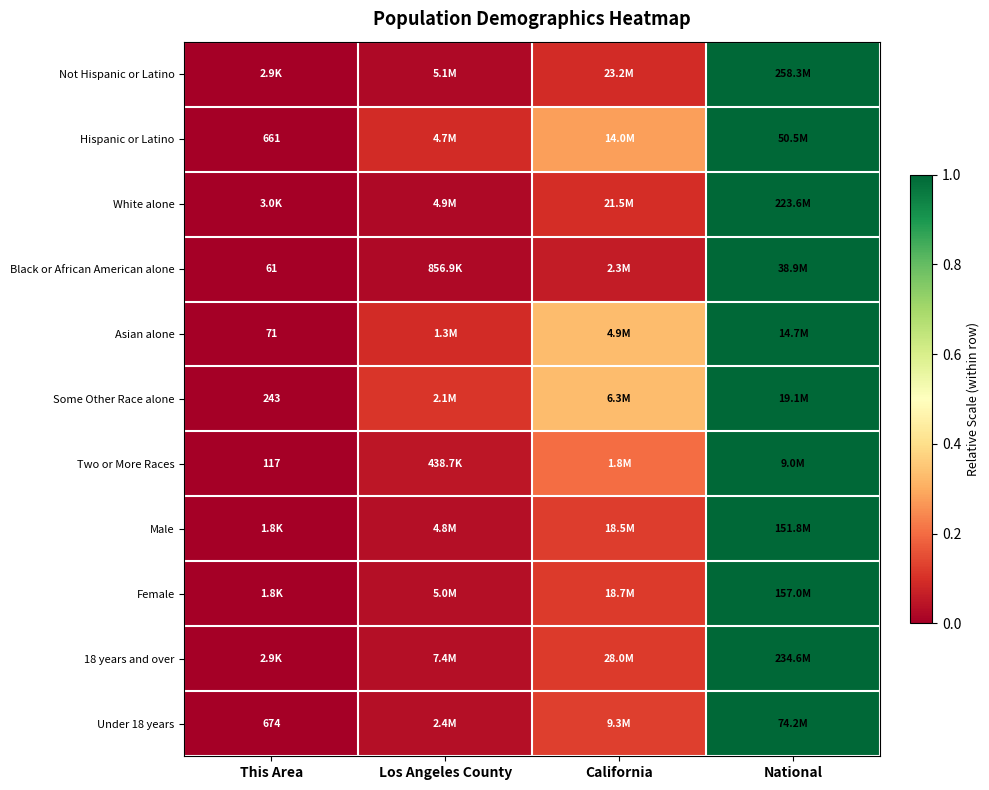

Is it true that Male equals 0.0 at Los Angeles County?

True